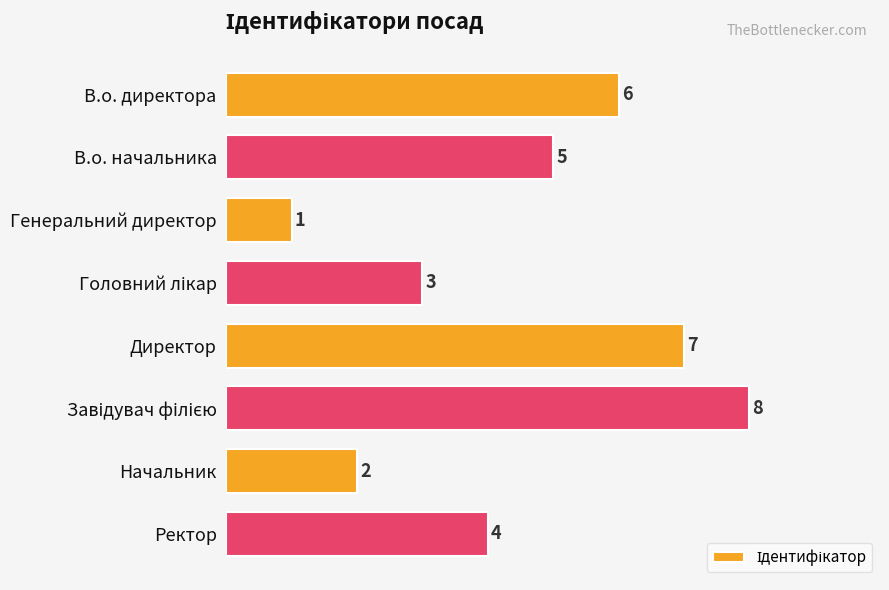

Are the bars grouped side by side (vs. stacked)?

No